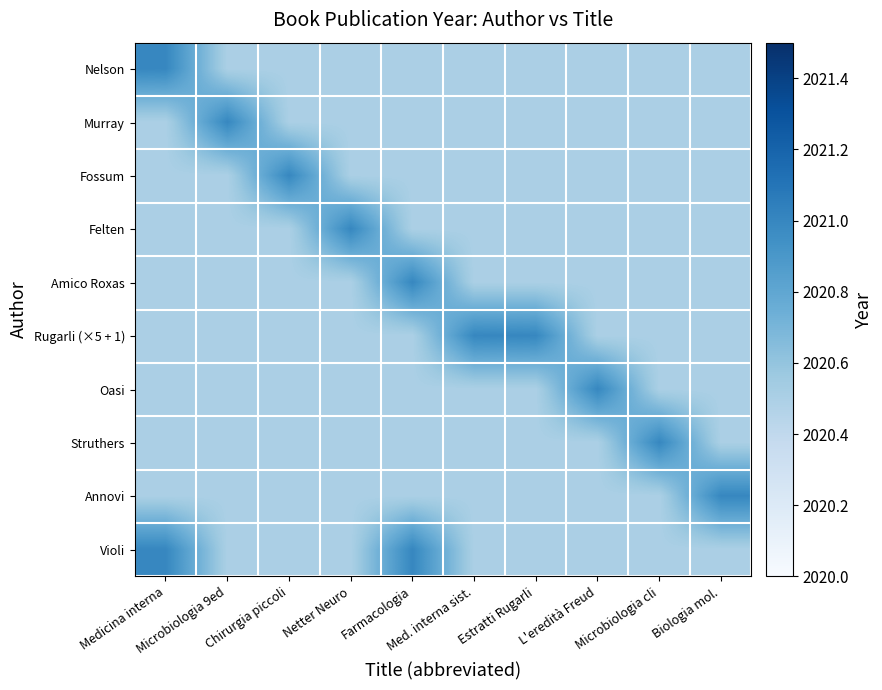

What is the maximum value shown in the chart?

2021